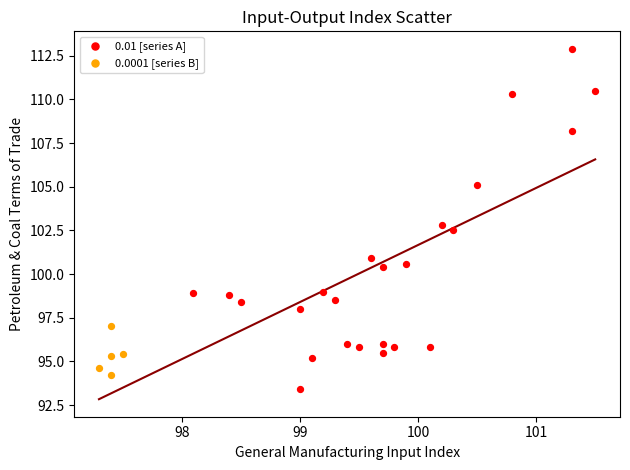

Which series contains the lowest Y value?

0.01 [series A]